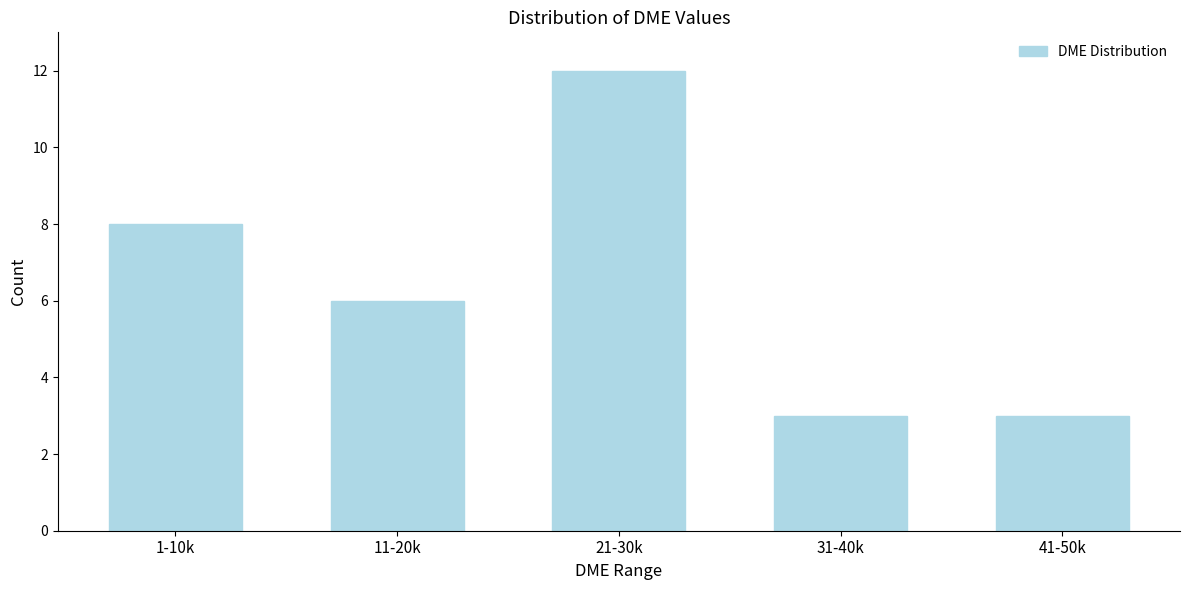

Reading left to right, list all the values displayed in this chart.

8	6	12	3	3